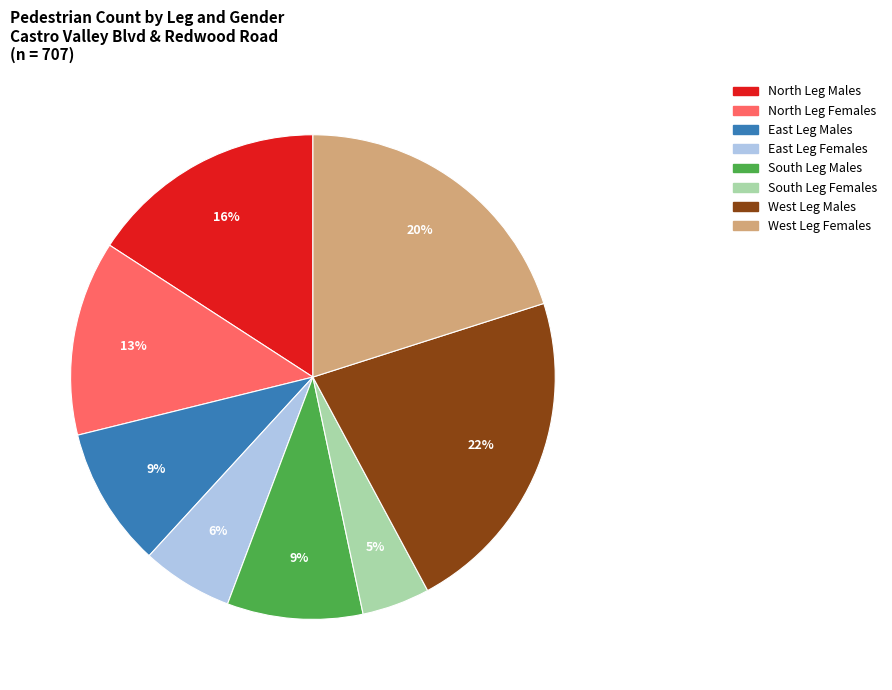

Is it true that East Leg Females is 6% of the pie?

True